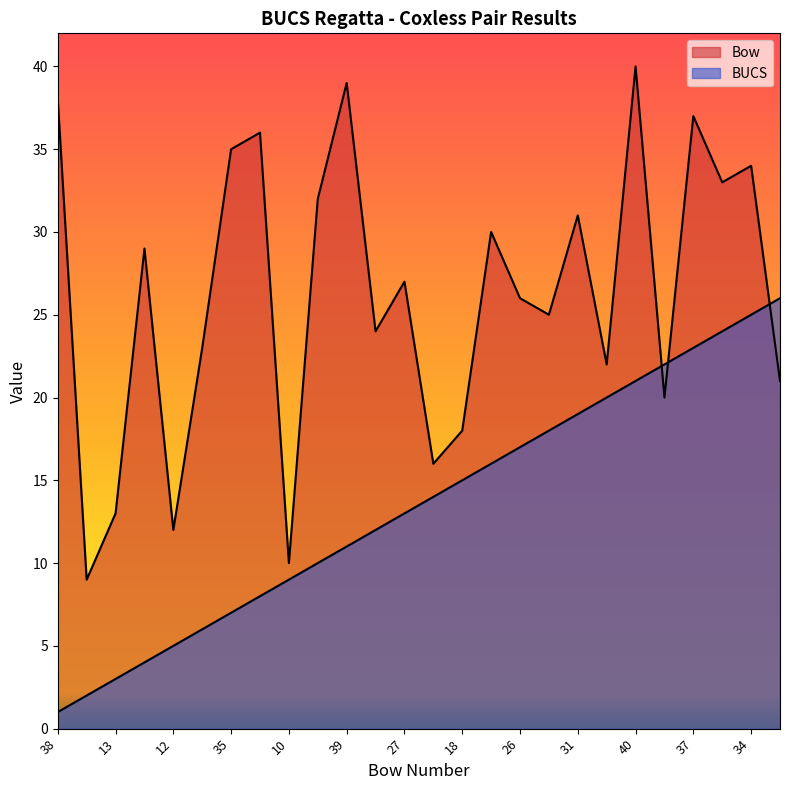

Where is Bow nearest to the value 24?

24